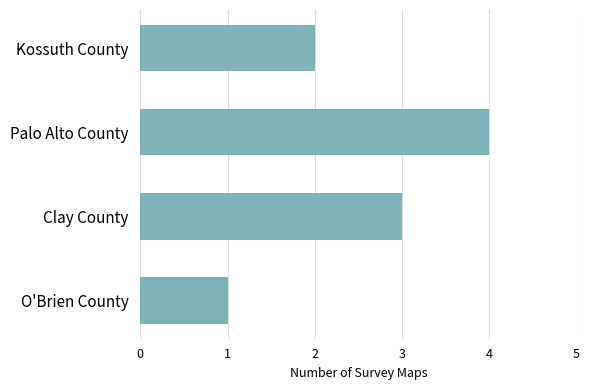

Reading bottom to top, what are all the values shown in this chart?

O'Brien County=1	Clay County=3	Palo Alto County=4	Kossuth County=2